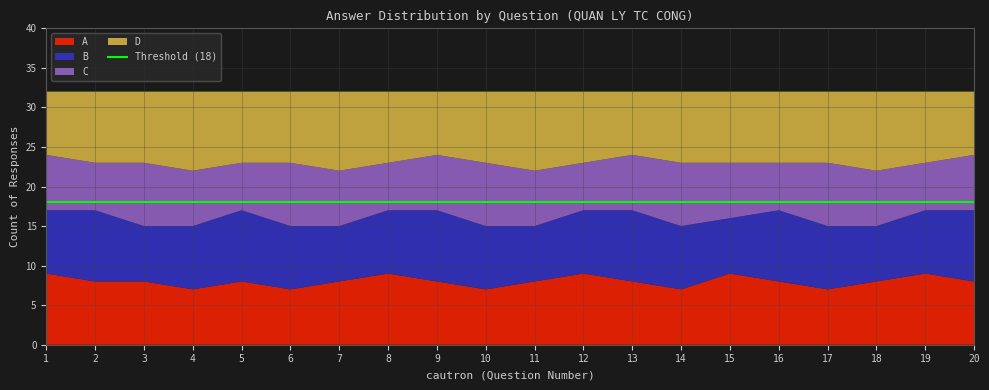

Reading right to left, list all the values displayed in this chart.

A: 8	9	8	7	8	9	7	8	9	8	7	8	9	8	7	8	7	8	8	9
B: 9	8	7	8	9	7	8	9	8	7	8	9	8	7	8	9	8	7	9	8
C: 7	6	7	8	6	7	8	7	6	7	8	7	6	7	8	6	7	8	6	7
D: 8	9	10	9	9	9	9	8	9	10	9	8	9	10	9	9	10	9	9	8